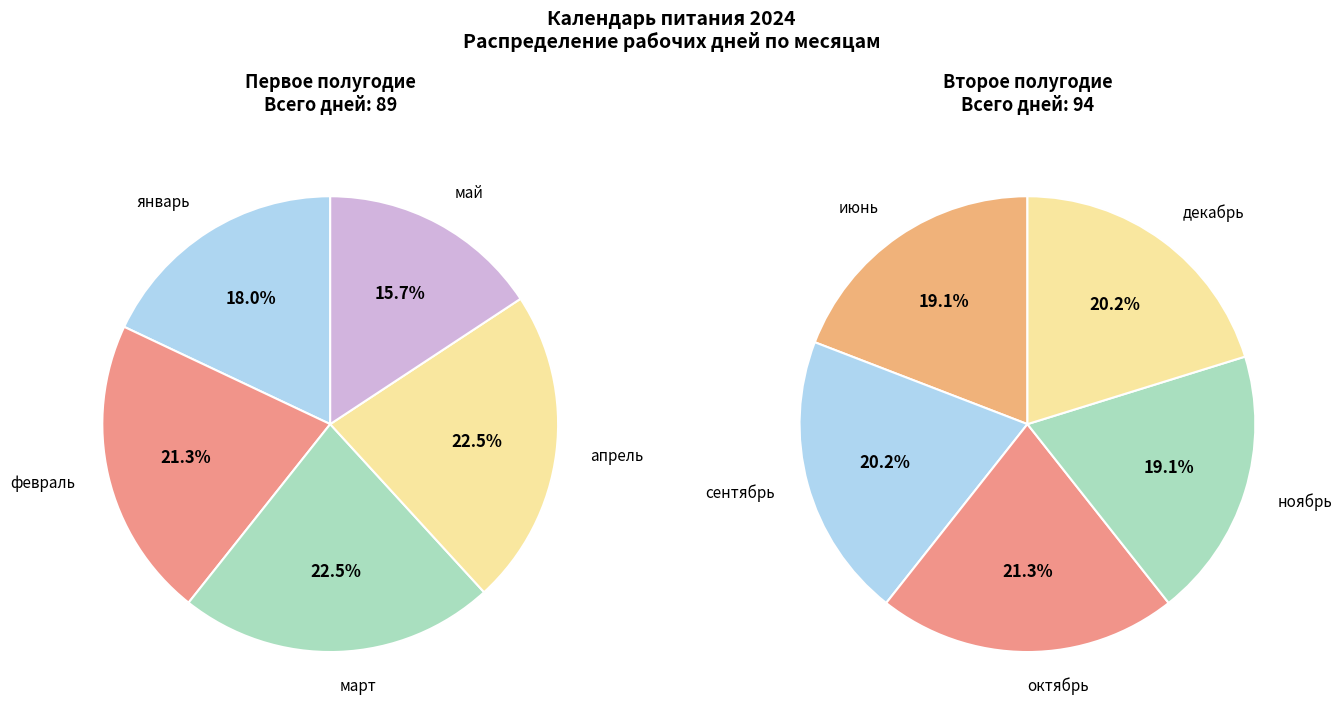

Combined, what portion of the pie is февраль and ноябрь?

20.2%